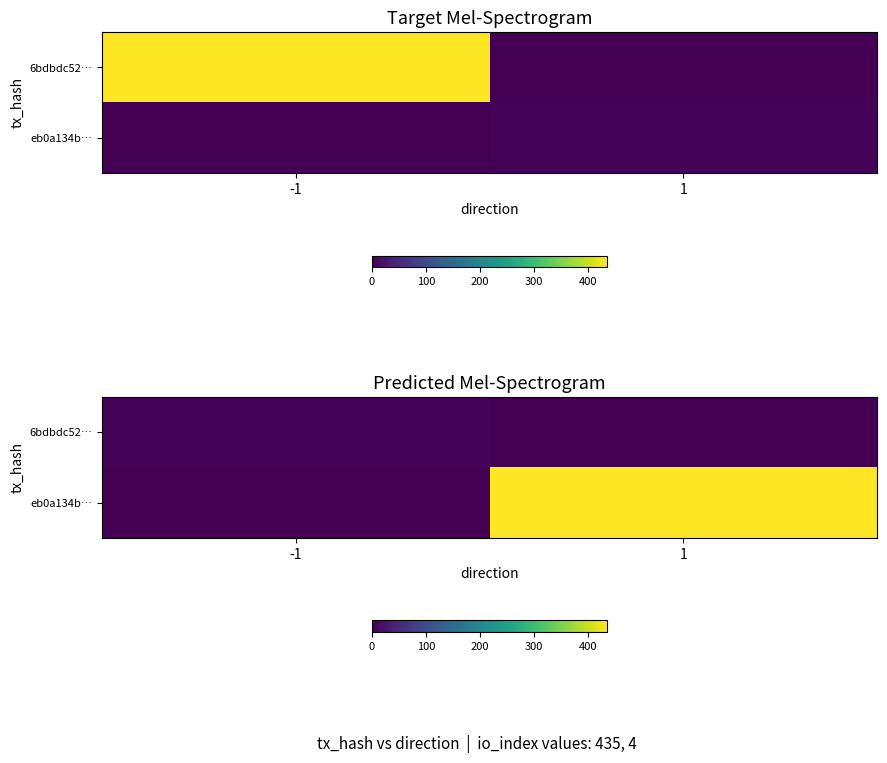

What is the difference between the highest and lowest values at -1?

4